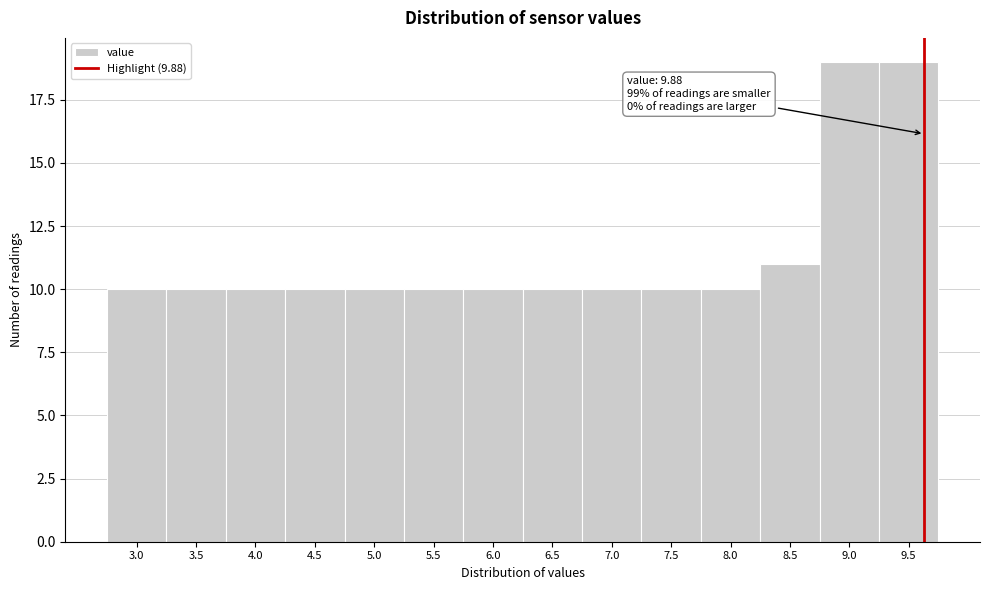

Reading left to right, list all the values displayed in this chart.

3.0=10	3.5=10	4.0=10	4.5=10	5.0=10	5.5=10	6.0=10	6.5=10	7.0=10	7.5=10	8.0=10	8.5=11	9.0=19	9.5=19